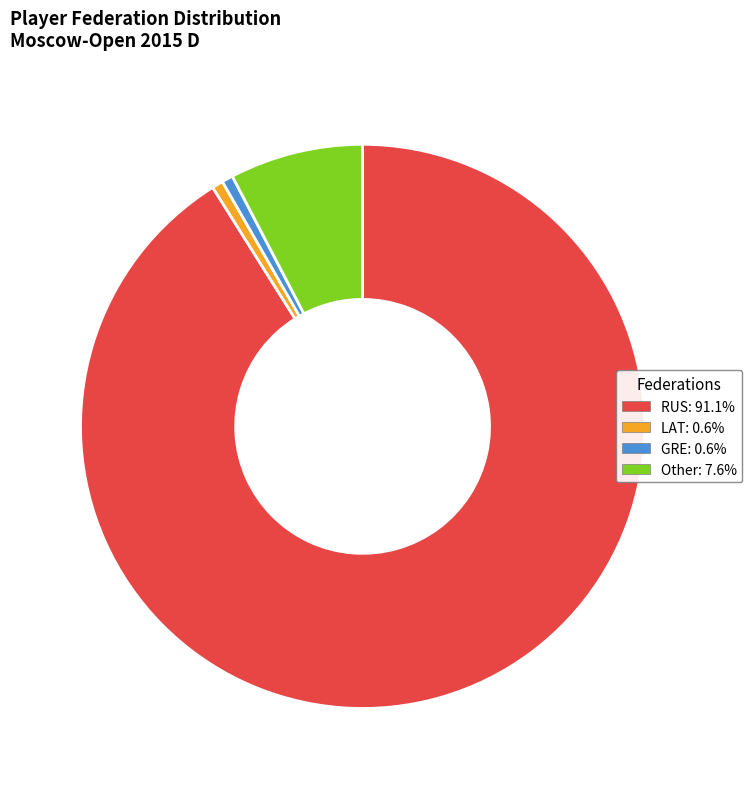

What is the largest slice in the pie chart?

RUS